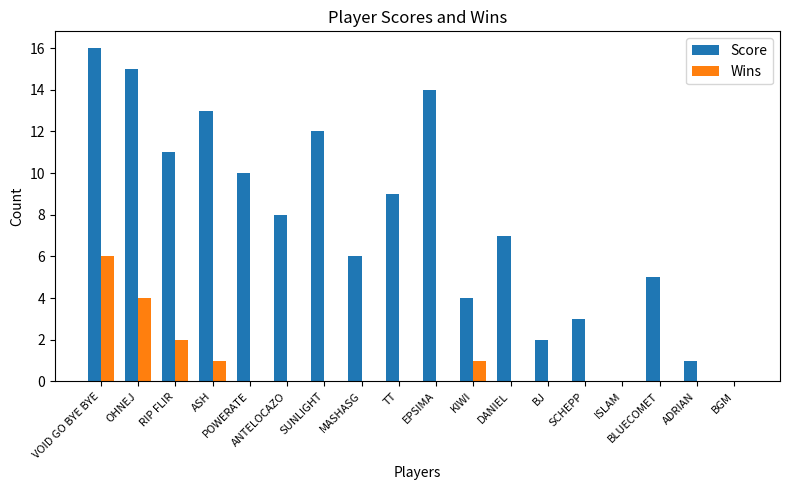

Reading left to right, what are all the values shown in this chart?

Score: 16	15	11	13	10	8	12	6	9	14	4	7	2	3	0	5	1	0
Wins: 6	4	2	1	0	0	0	0	0	0	1	0	0	0	0	0	0	0